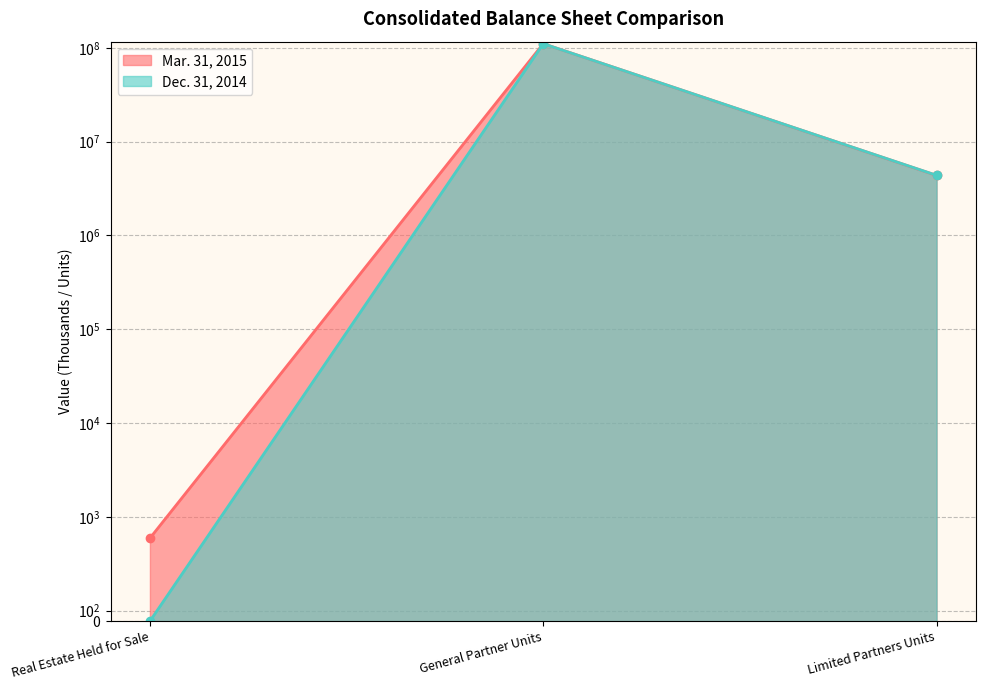

How many values in the Dec. 31, 2014 series are below 4374637?

1